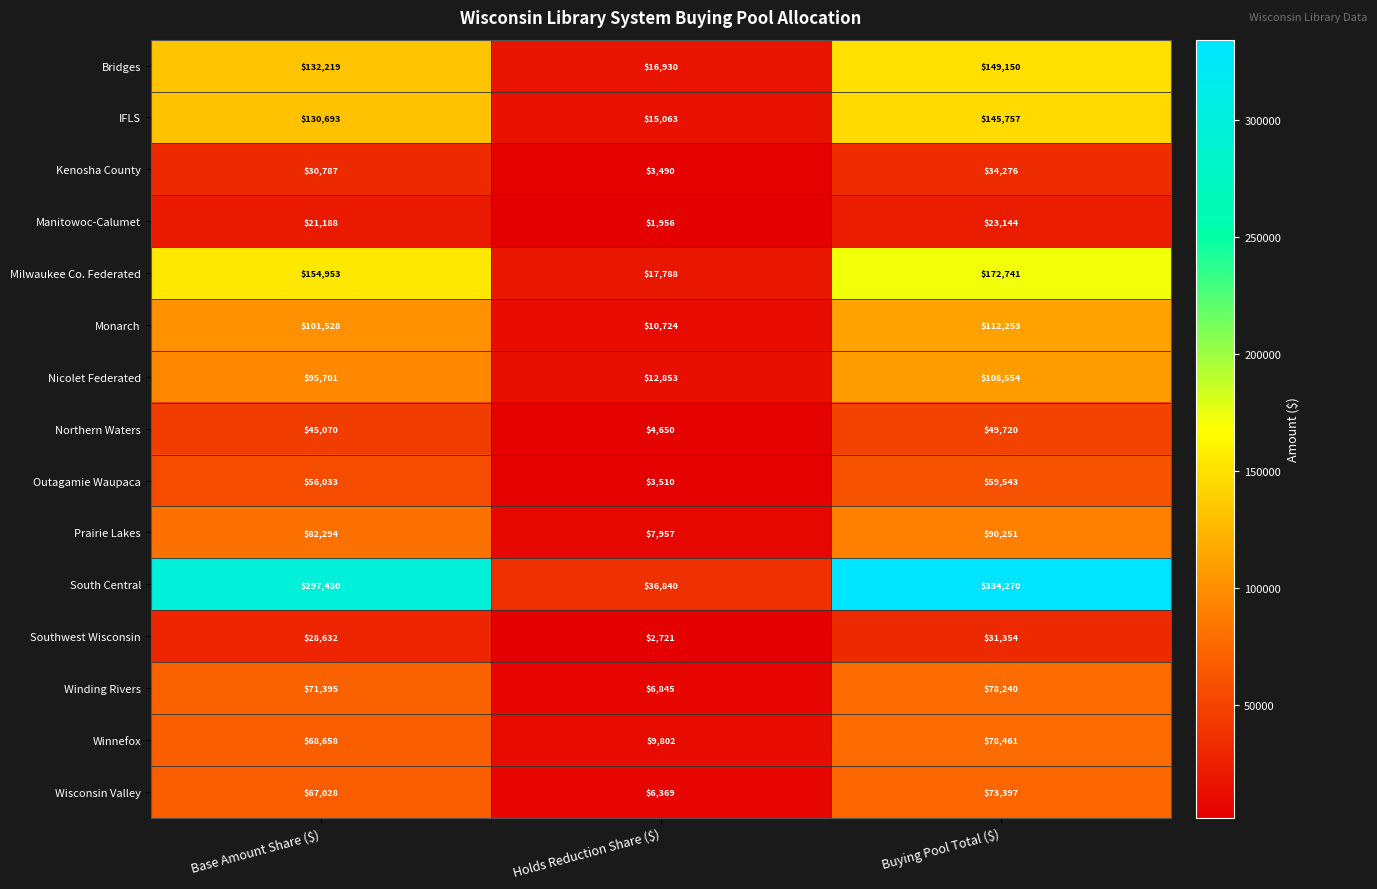

How many values in the Kenosha County series are below 30787?

1